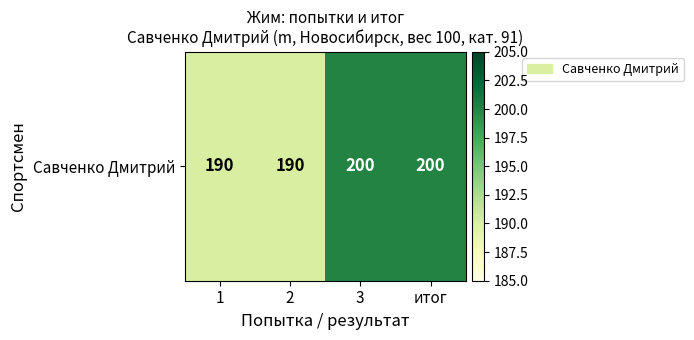

Where is the data nearest to the value 195?

1